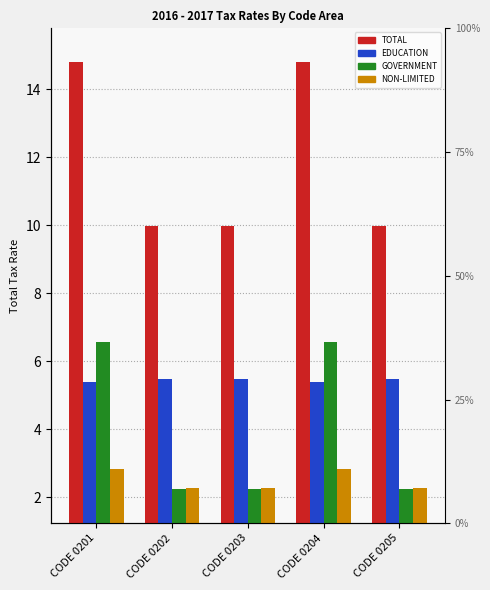

Reading left to right, what are all the values shown in this chart?

TOTAL: 14.8	10.0	10.0	14.8	10.0
EDUCATION: 5.4	5.5	5.5	5.4	5.5
GOVERNMENT: 6.6	2.2	2.2	6.6	2.2
NON-LIMITED: 2.8	2.3	2.3	2.8	2.3